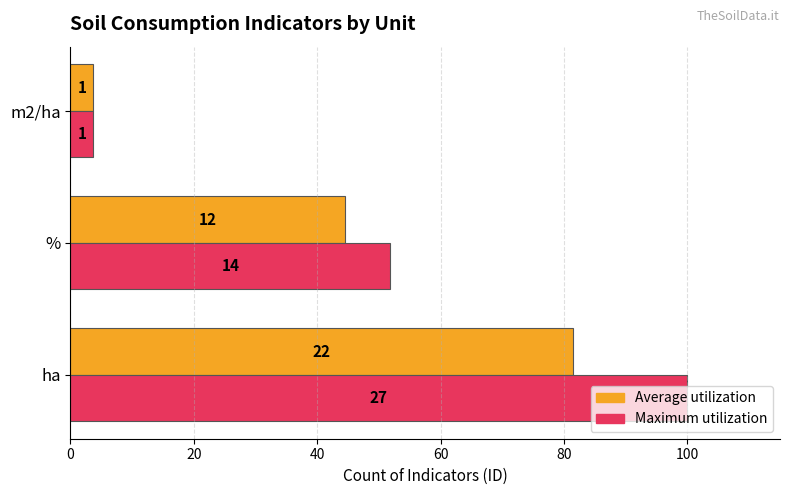

What are all the series names shown in the legend?

Average utilization, Maximum utilization